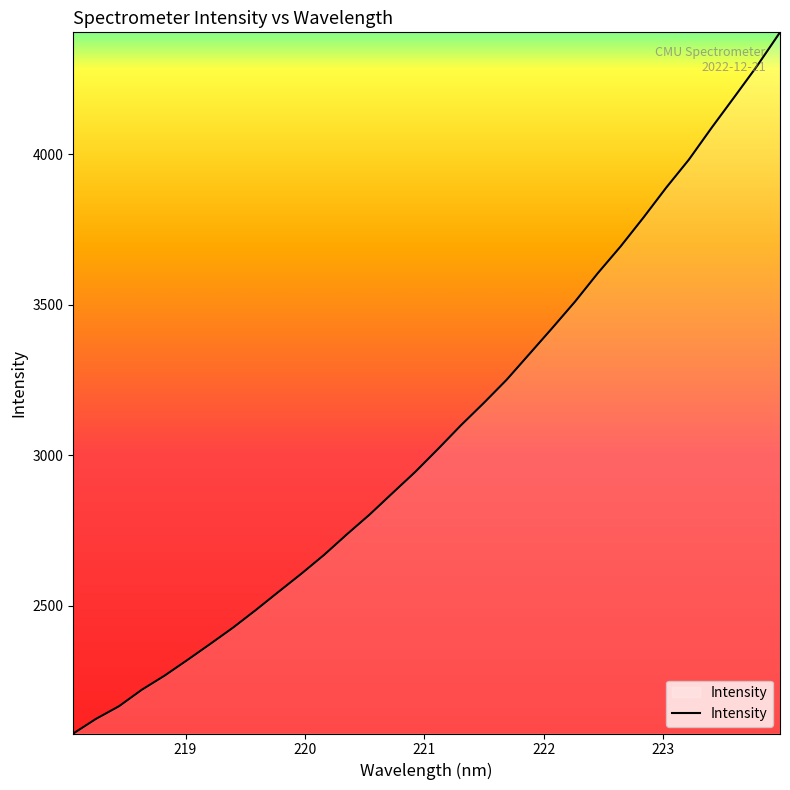

What is the minimum value shown in the chart?

2075.9